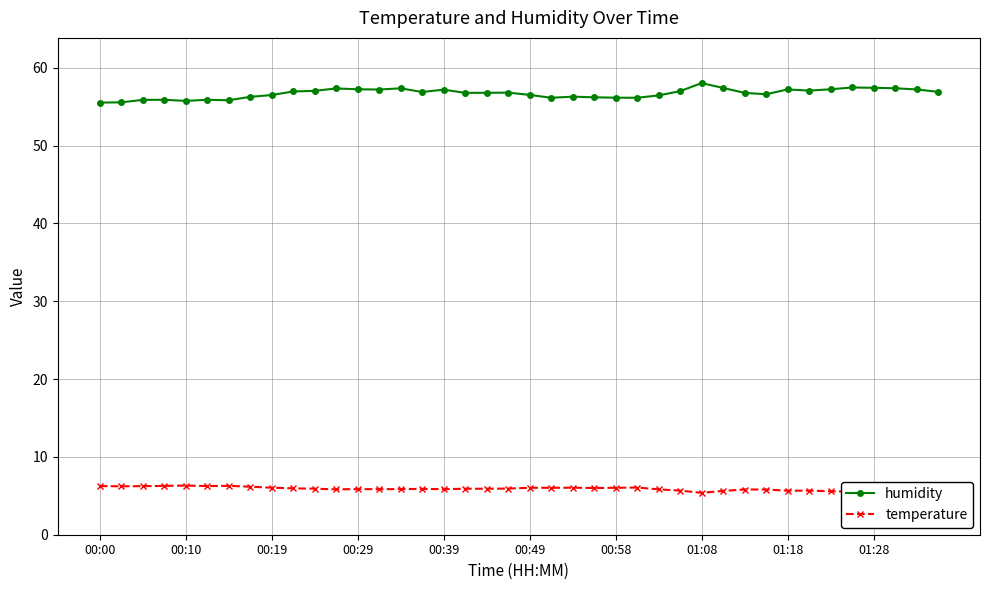

True or false: humidity and temperature cross at least once.

False